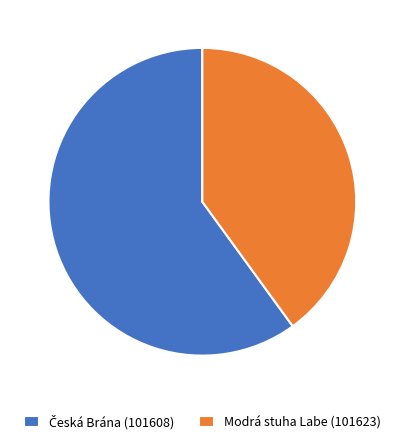

How many slices are in this pie chart?

2